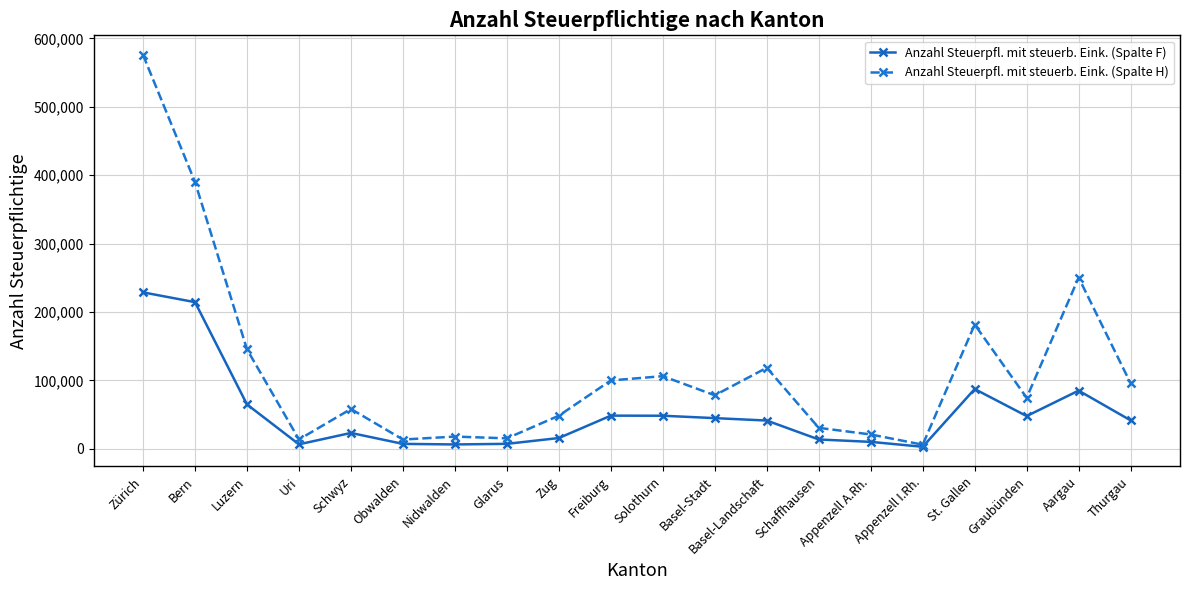

Between Luzern and Freiburg, which series saw the biggest shift?

Anzahl Steuerpfl. mit steuerb. Eink. (Spalte H)